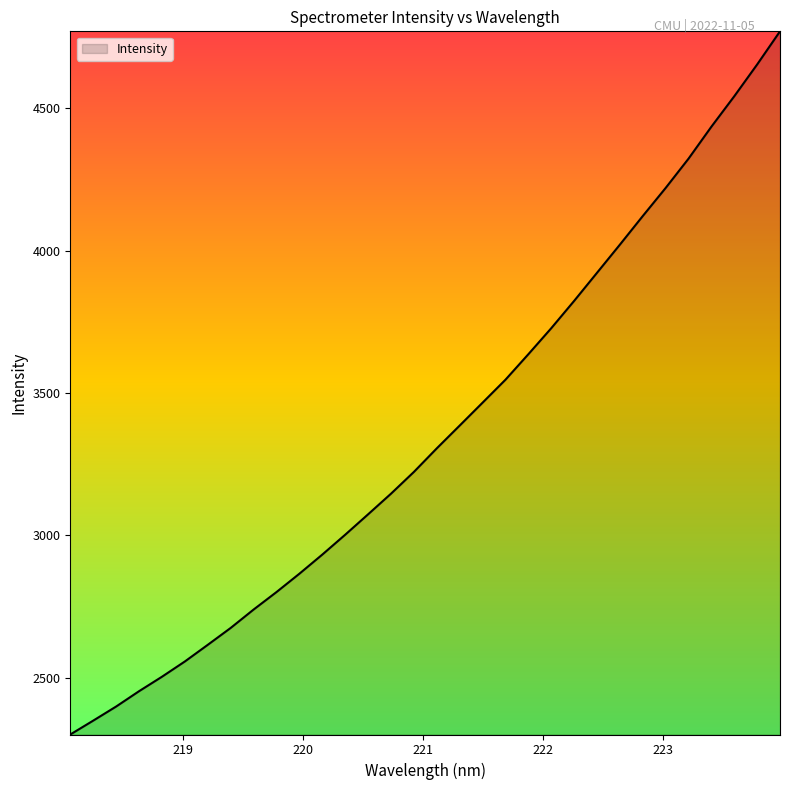

What is the minimum value shown in the chart?

2301.3